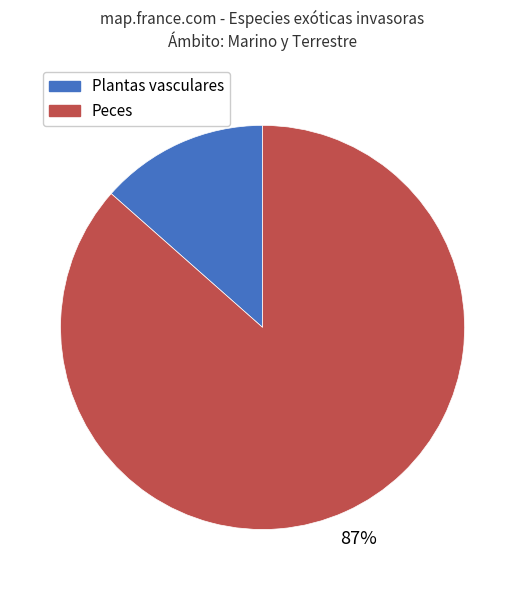

Does any single category account for the majority?

Yes